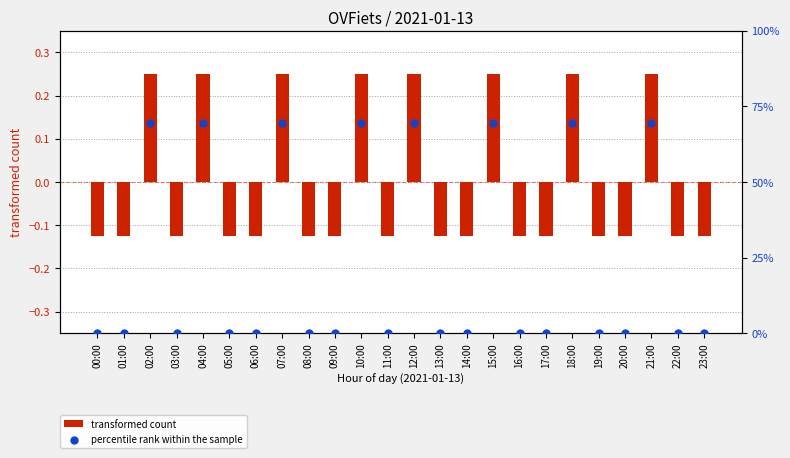

At which category is the sum across all series the highest?

02:00